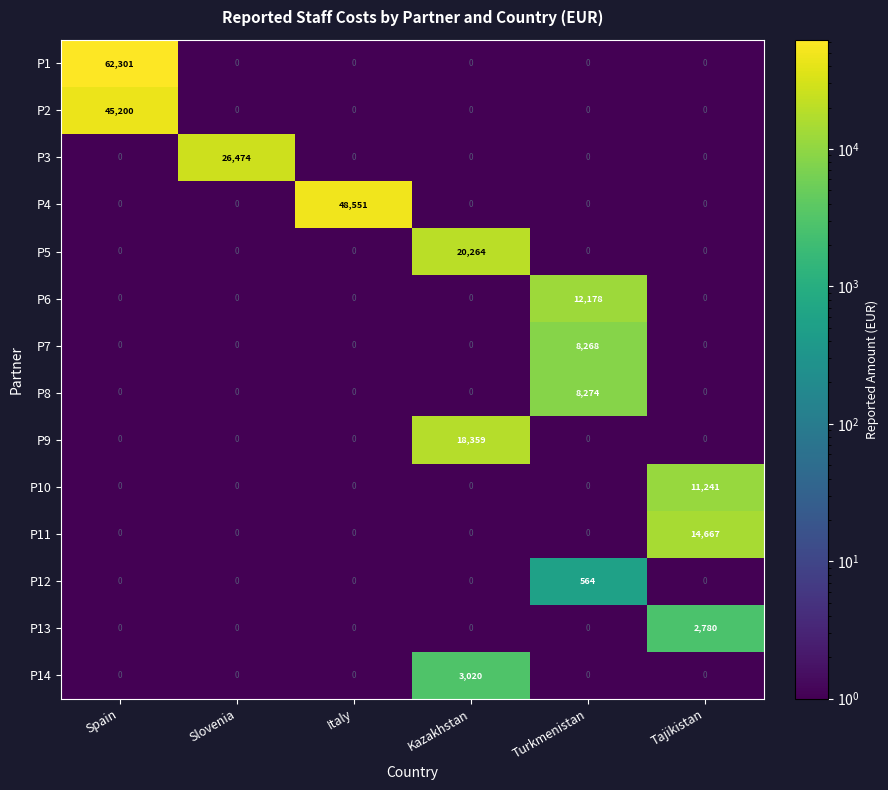

What is the smallest value displayed?

0